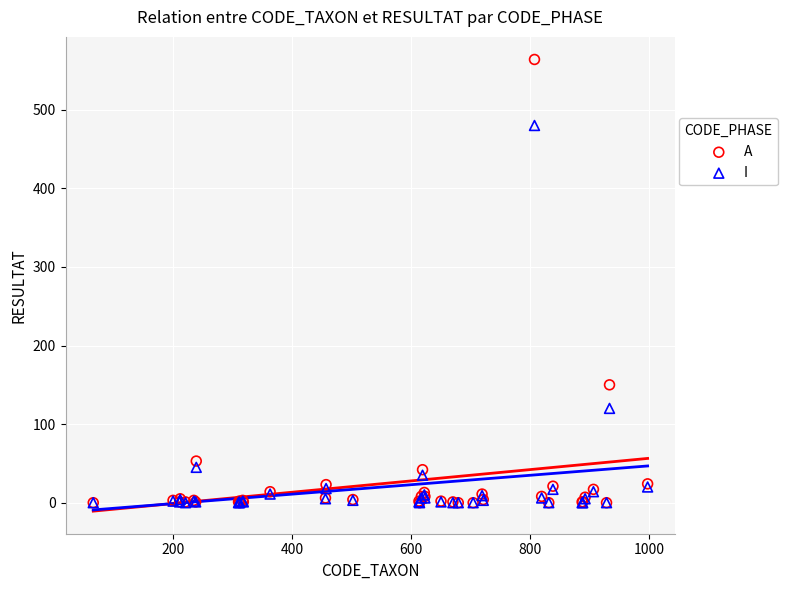

In the A series, what Y value is closest to 282?

150